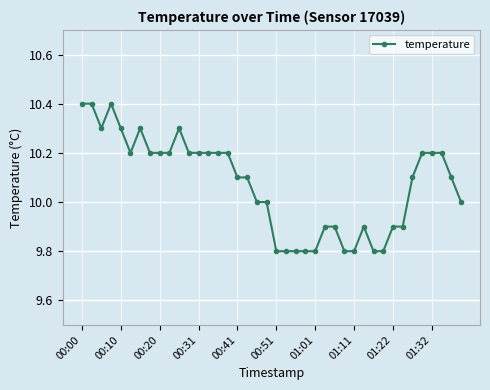

What is the smallest value displayed?

9.8